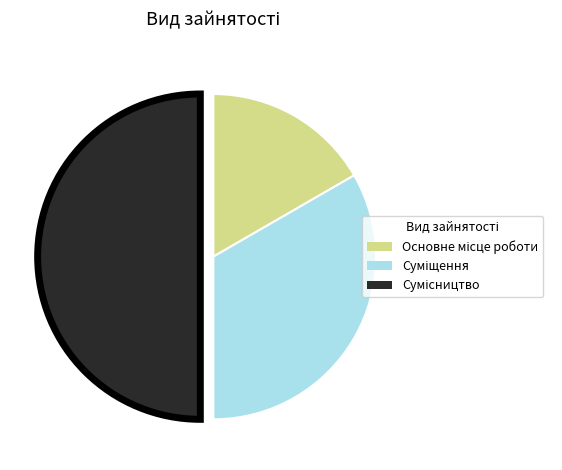

To the nearest percent, what is the combined percentage of Суміщення and Основне місце роботи?

50%